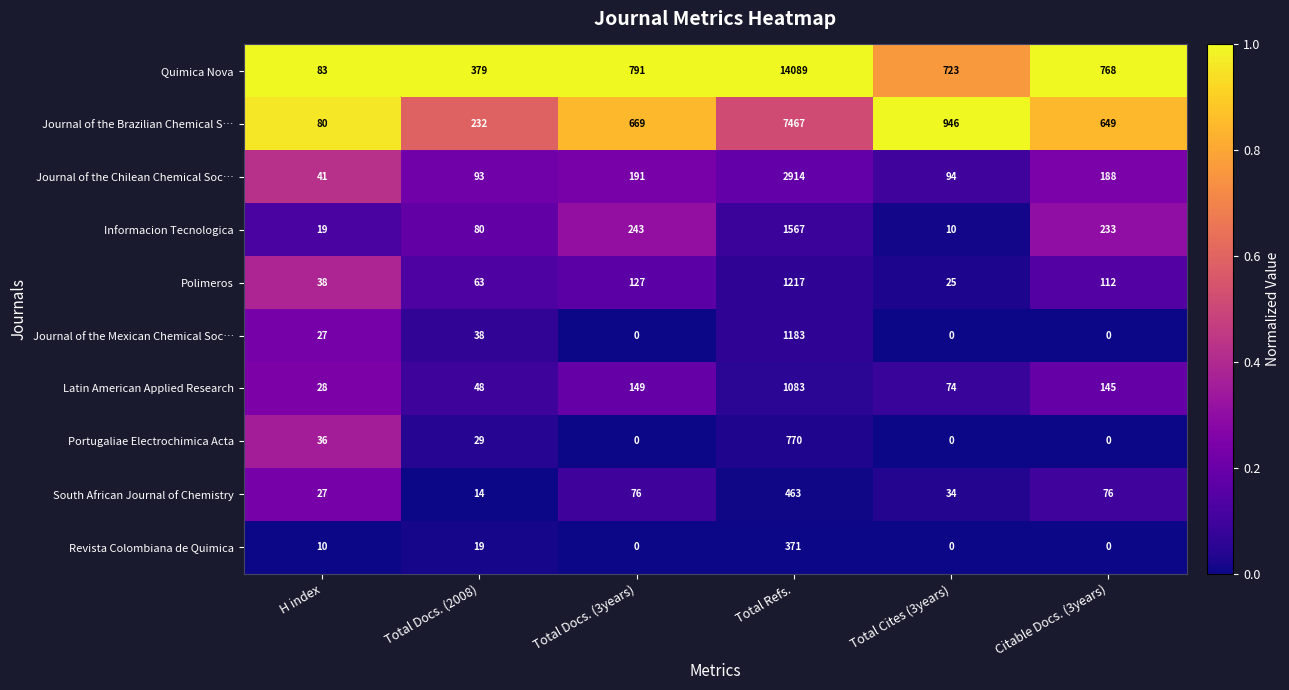

Which series changed the most between Total Cites (3years) and Citable Docs. (3years)?

Journal of the Brazilian Chemical S…